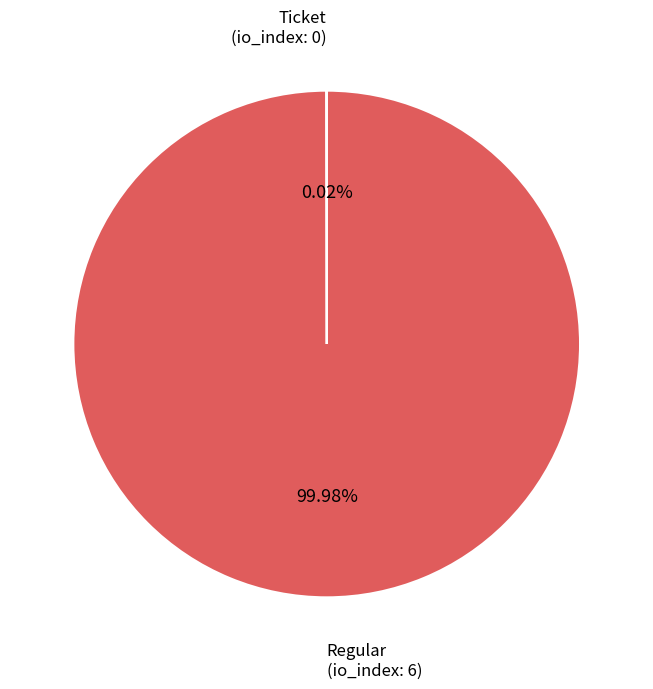

Which category has the biggest portion of the pie?

Regular